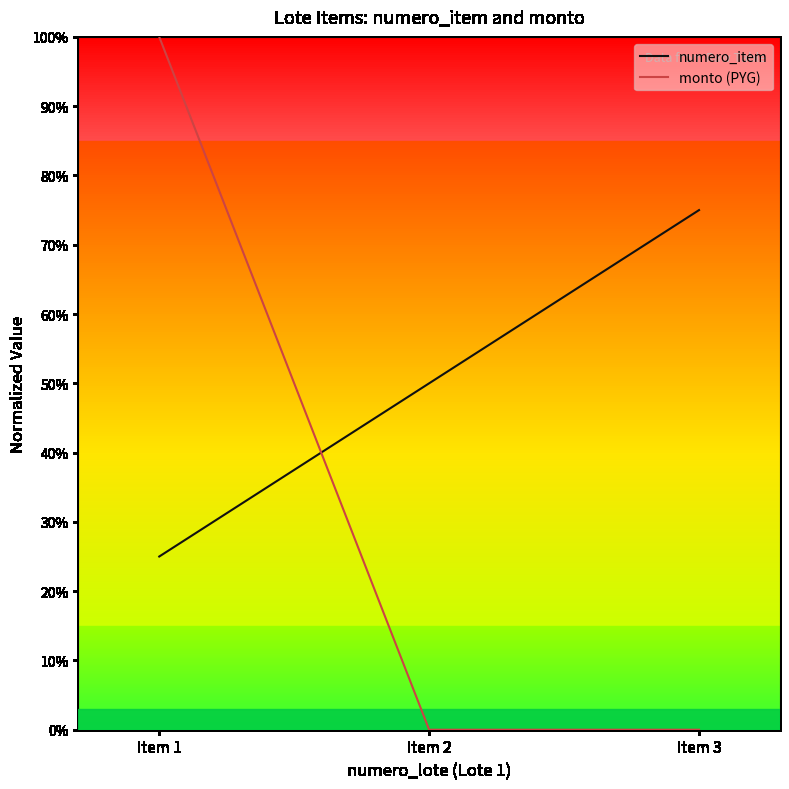

Does the chart have visible grid lines?

No